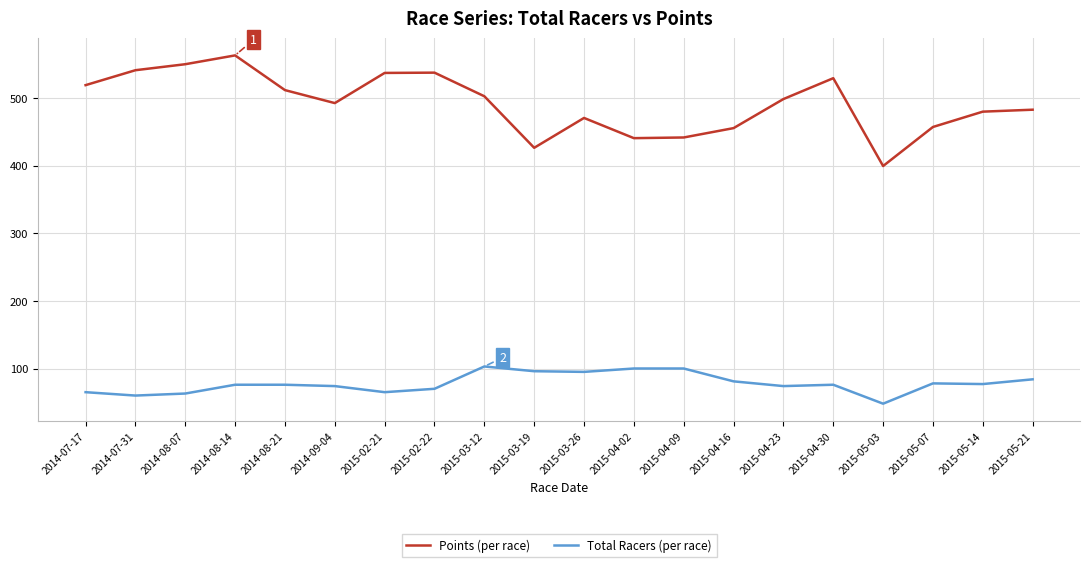

Which series has the largest range (max minus min)?

Points (per race)